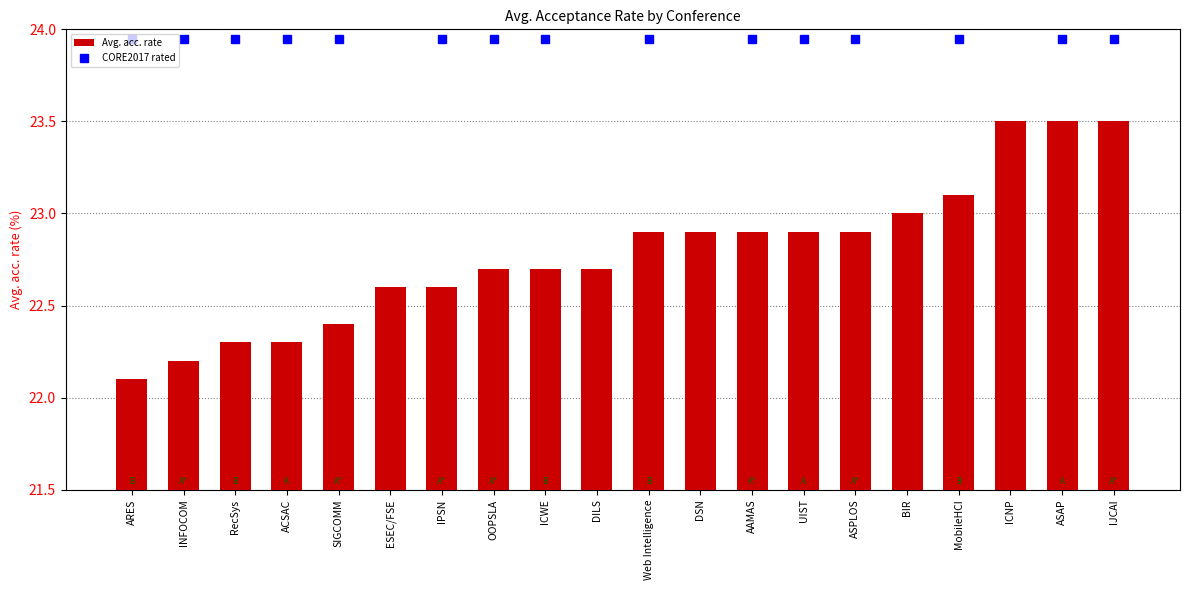

Count the number of data series in this chart.

1